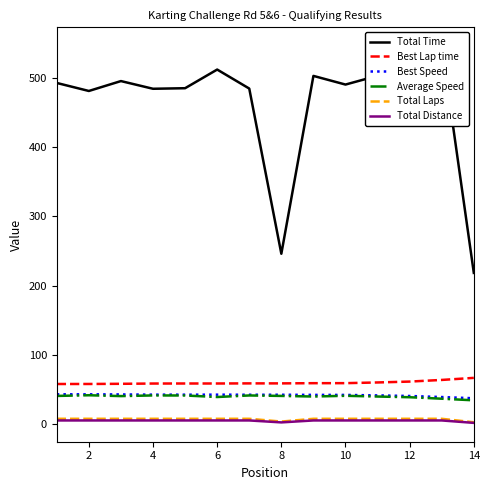

What is the greatest value displayed?

545.5